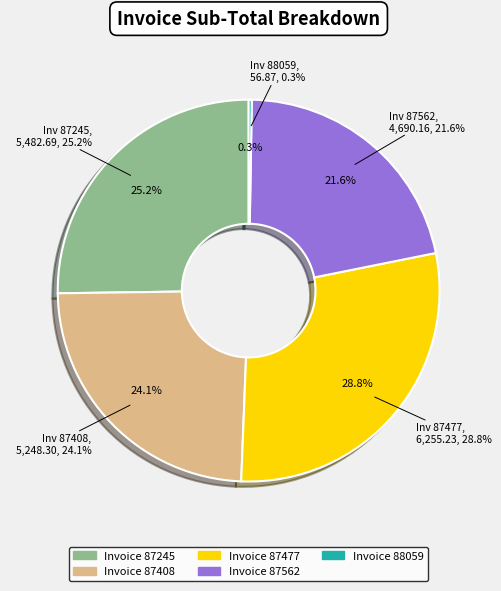

Does any single category account for the majority?

No